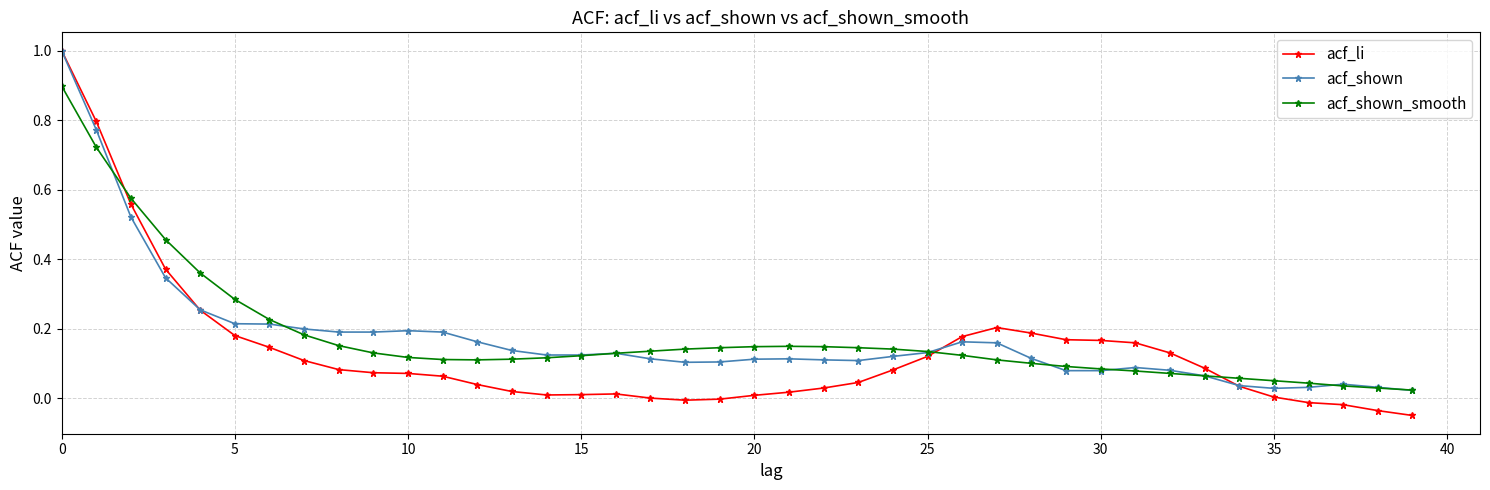

At how many categories does at least one series exceed 0?

40